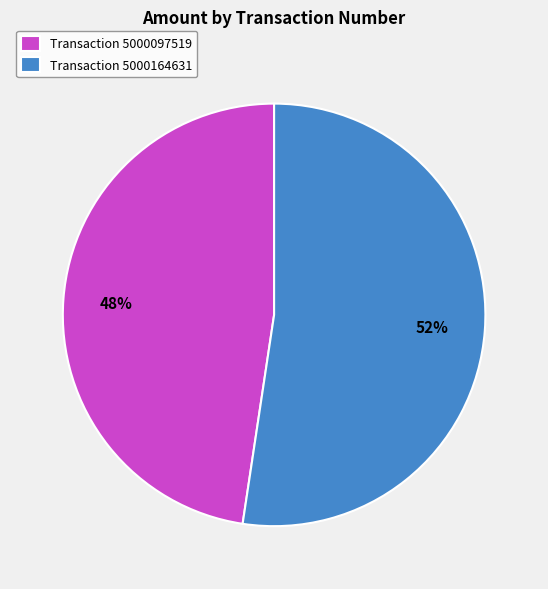

What is the smallest slice in the pie chart?

Transaction 5000097519